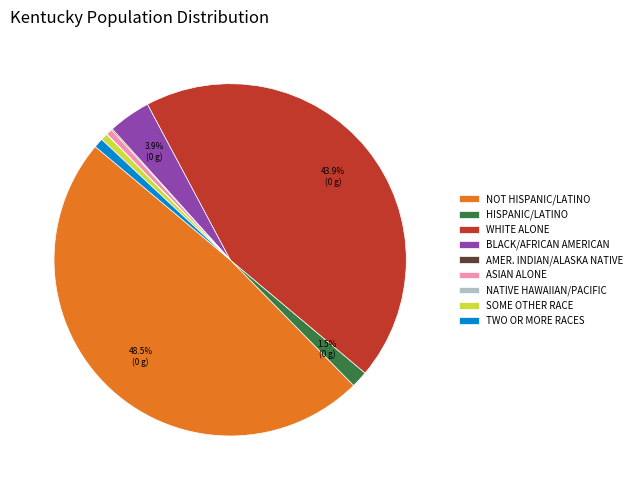

Do HISPANIC/LATINO and ASIAN ALONE together represent more than half of the pie?

No